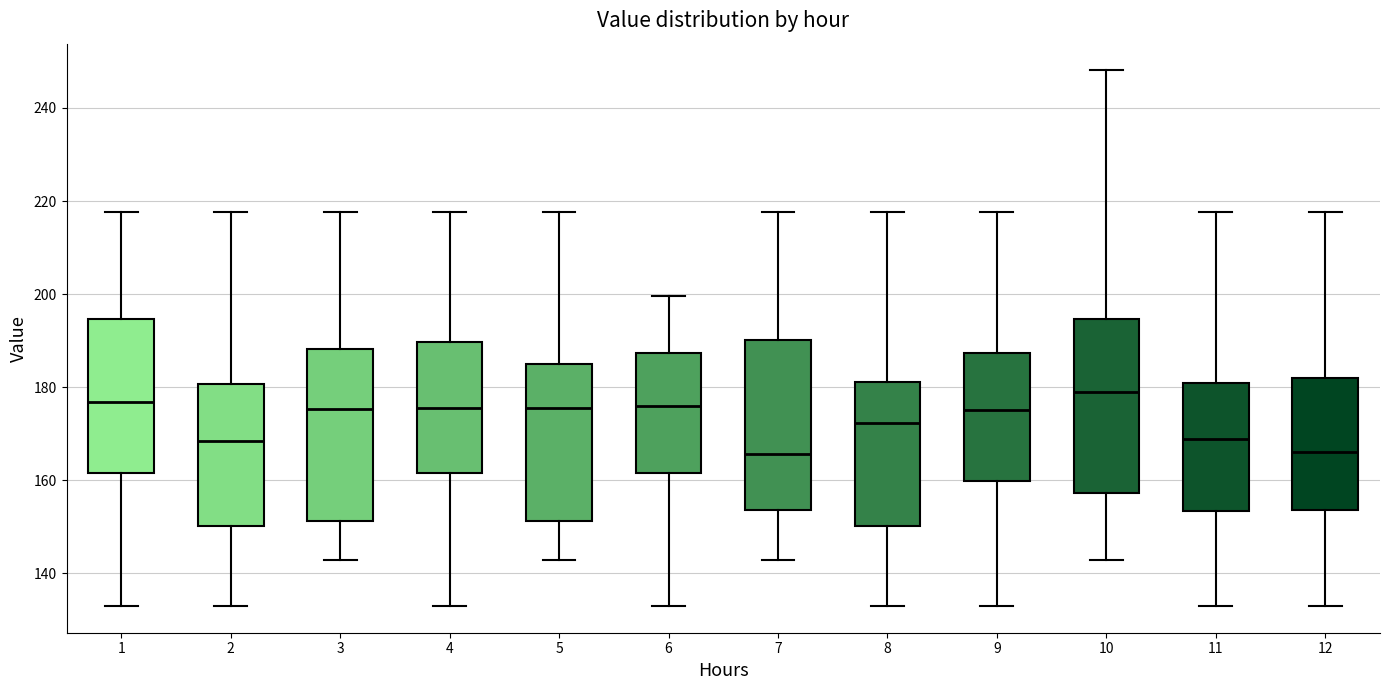

Reading left to right, transcribe this box plot: for each box, give where its median line is, the range the box spans, and where its two whiskers end, as read against the y-axis. The values are not printed on the chart, so give them approximately, as read against the axis.

1: median 176, box 162 to 194, whiskers 132 to 218
2: median 168, box 150 to 180, whiskers 132 to 218
3: median 176, box 152 to 188, whiskers 142 to 218
4: median 176, box 162 to 190, whiskers 132 to 218
5: median 176, box 152 to 186, whiskers 142 to 218
6: median 176, box 162 to 188, whiskers 132 to 200
7: median 166, box 154 to 190, whiskers 142 to 218
8: median 172, box 150 to 182, whiskers 132 to 218
9: median 176, box 160 to 188, whiskers 132 to 218
10: median 178, box 158 to 194, whiskers 142 to 248
11: median 168, box 154 to 180, whiskers 132 to 218
12: median 166, box 154 to 182, whiskers 132 to 218